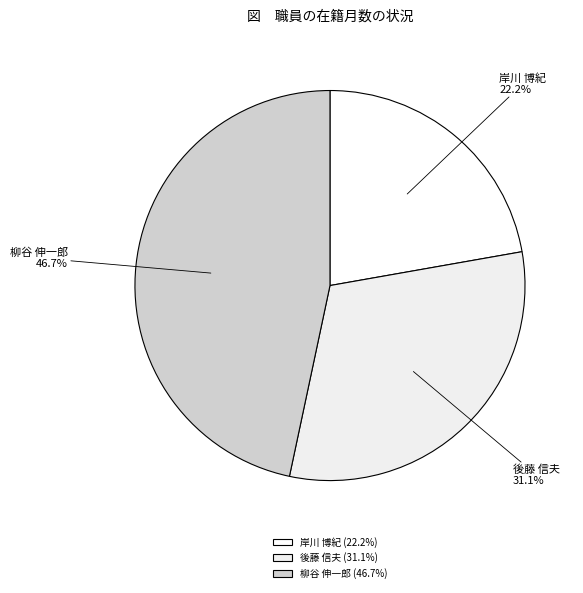

How many slices are in this pie chart?

3